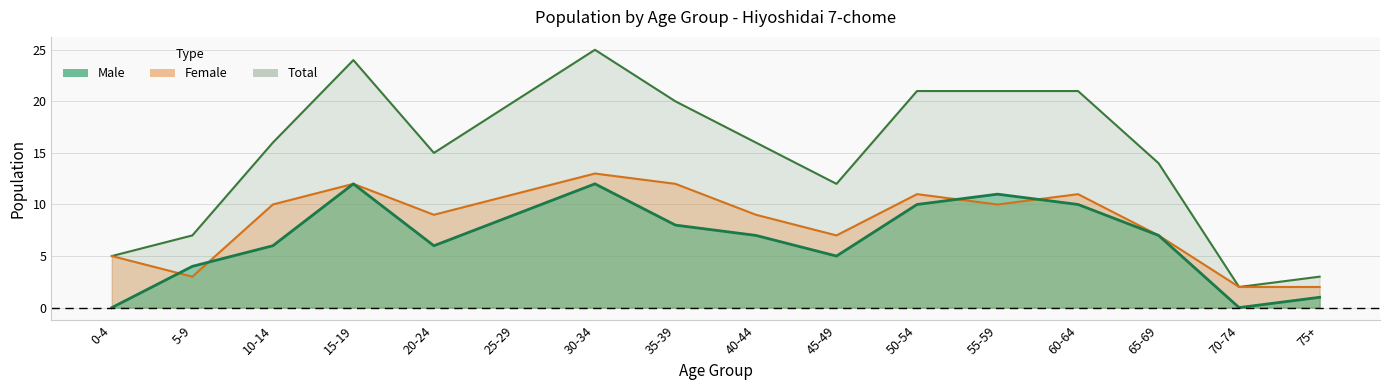

Which category has the highest value across all series?

30-34